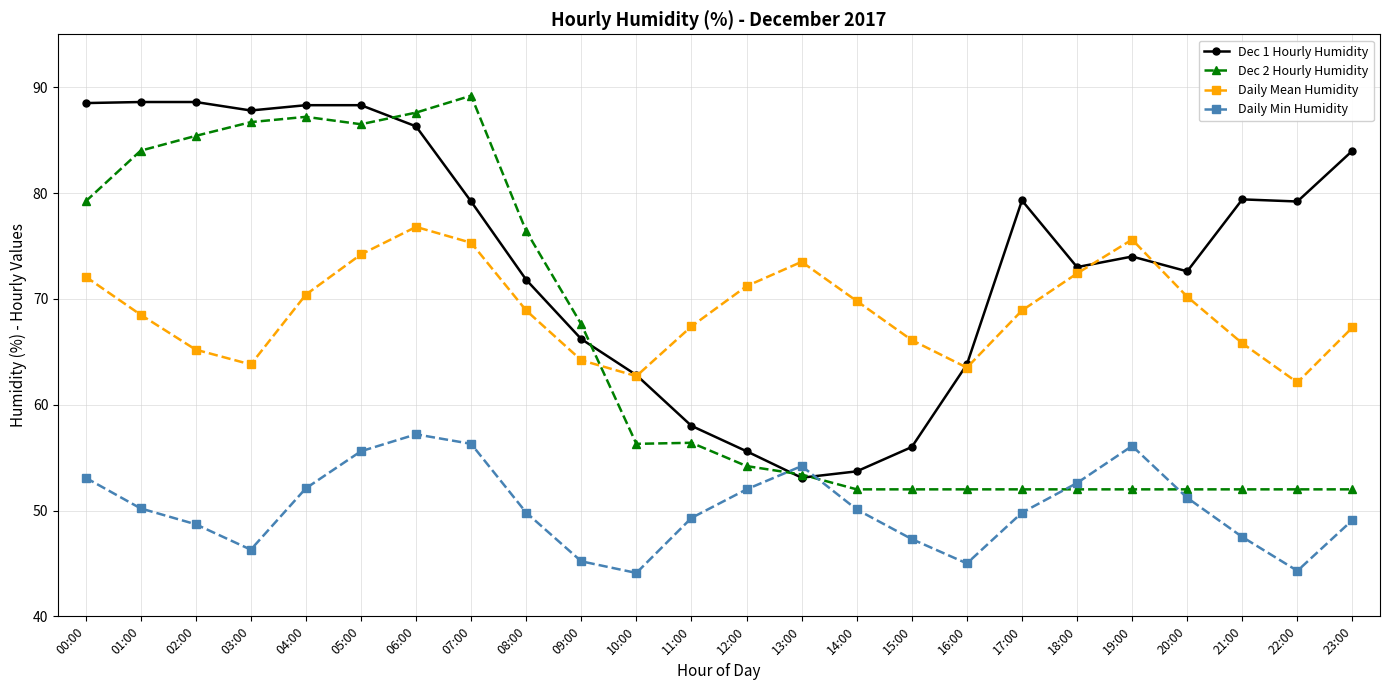

What is the total value across all series at 03:00?

284.6